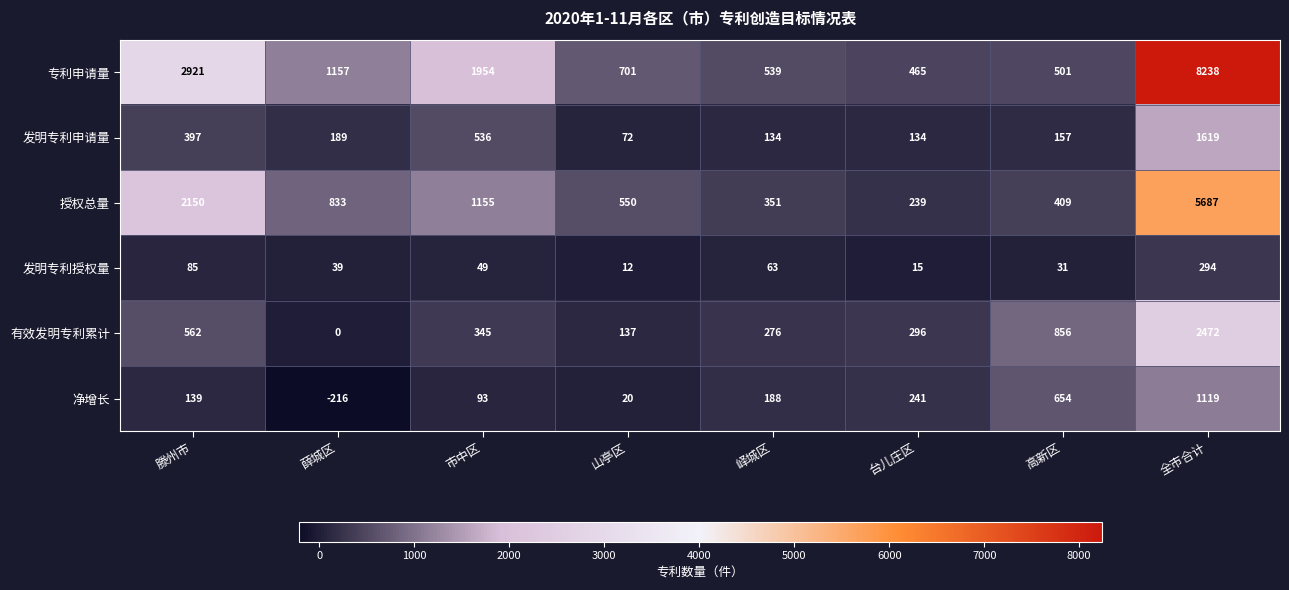

What is the difference between the second highest and minimum values in the 有效发明专利累计 series?

856